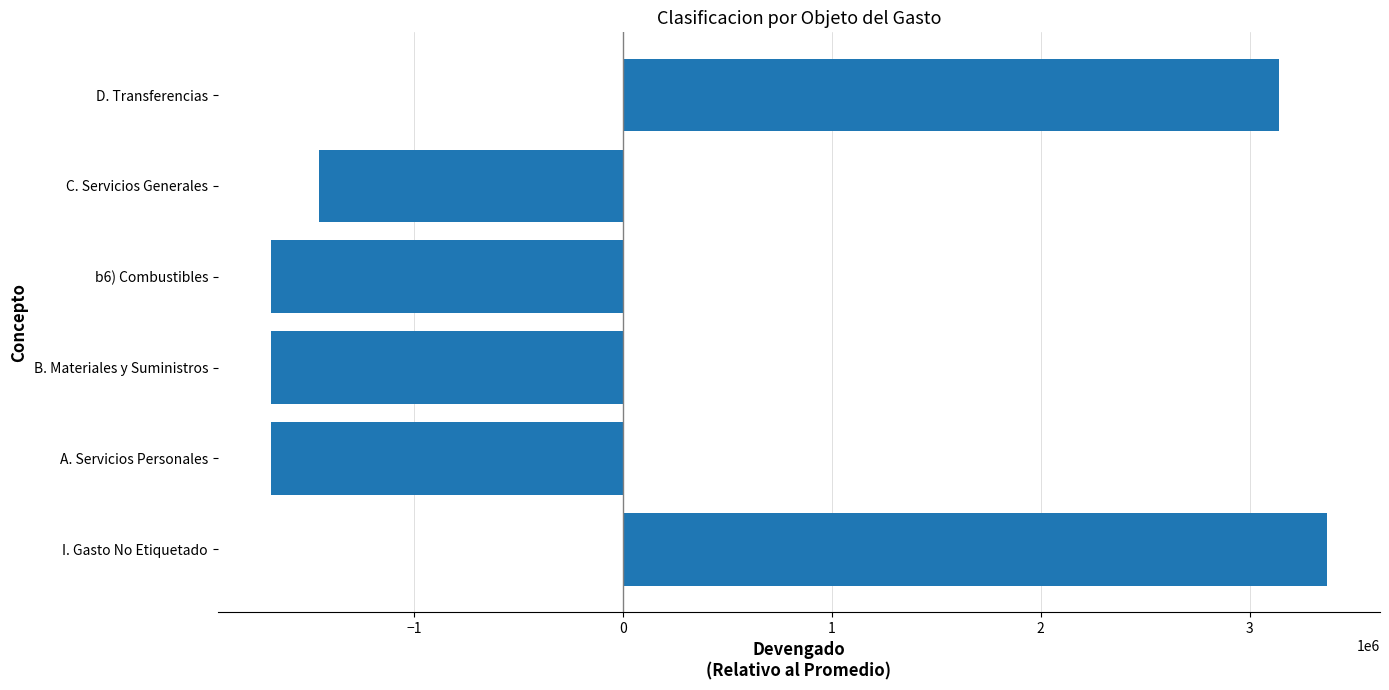

Is it true that the value at D. Transferencias is 3139604.0?

True